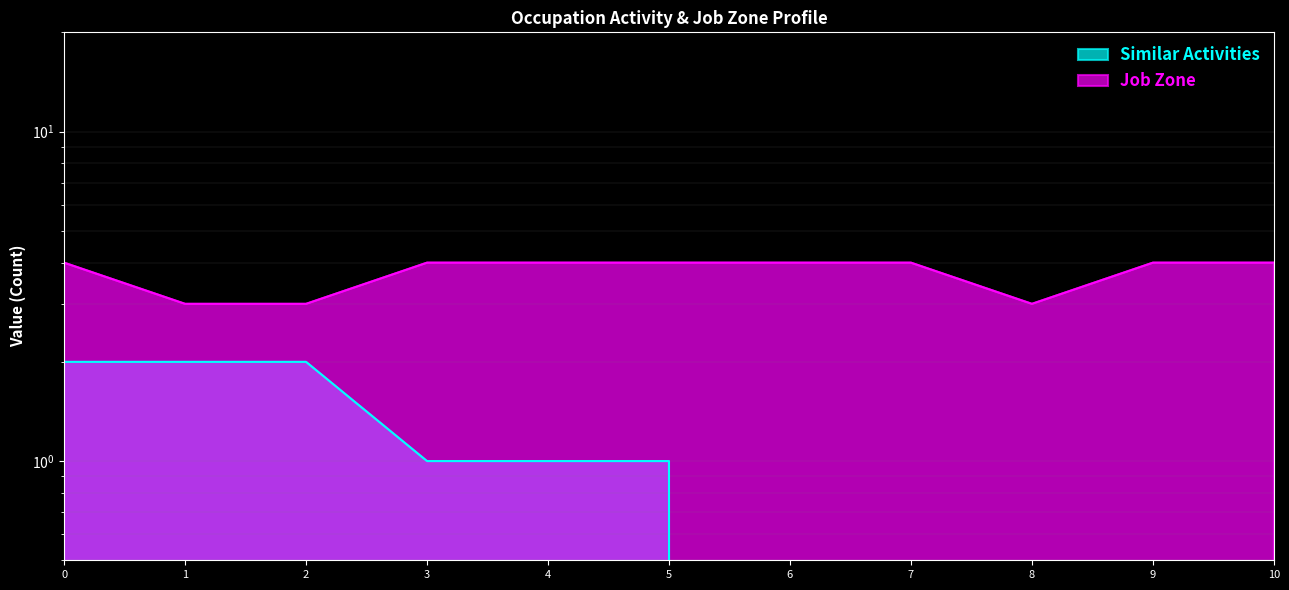

List the series in order of their overall mean, lowest first.

Similar Activities, Job Zone